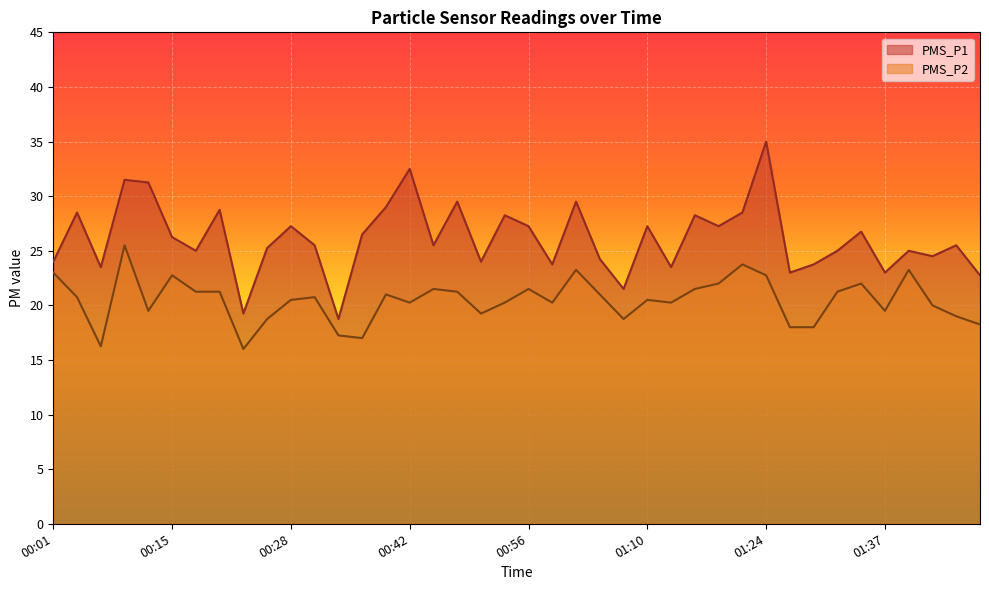

Is the value of PMS_P1 at 01:18 greater than the value of PMS_P2 at 01:37?

Yes